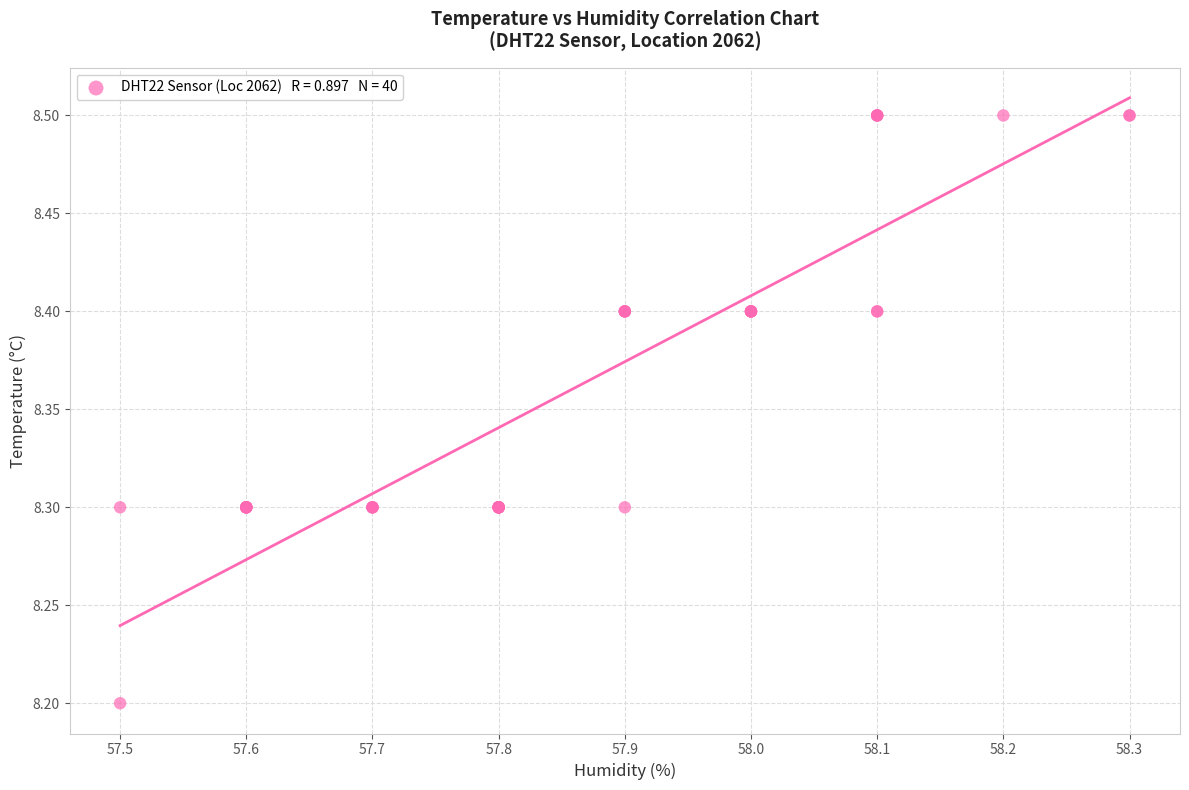

What Y value in the scatter plot is closest to 8?

8.2